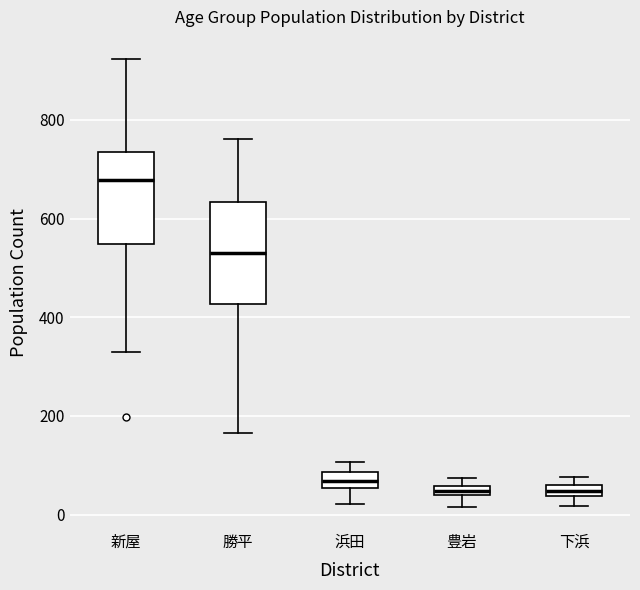

Where is the upper edge of the box for 下浜 on the y-axis? The values are not printed on the chart, so give them approximately, as read against the axis.

60